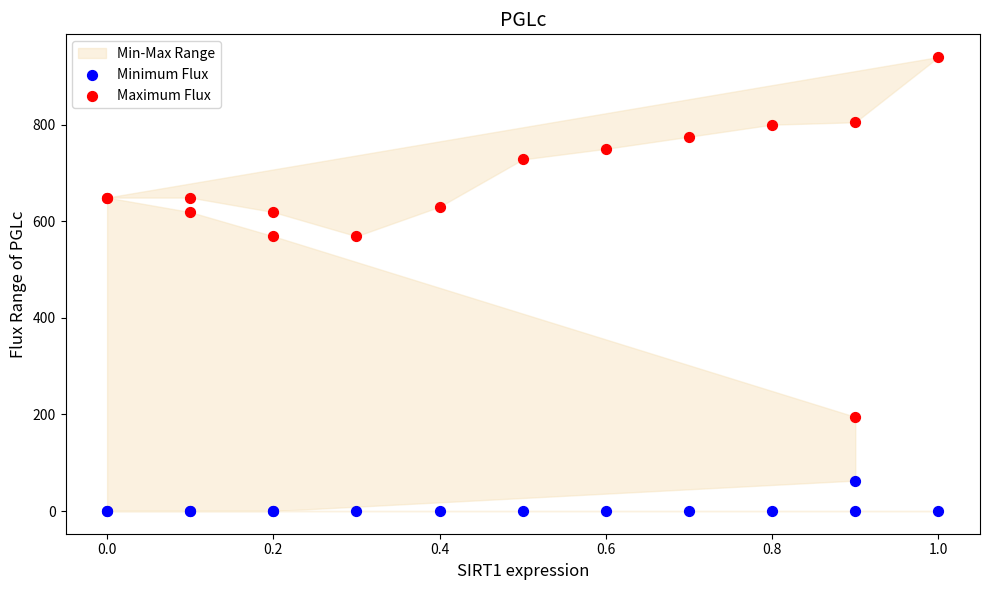

Which series has the widest spread of Y values?

Maximum Flux